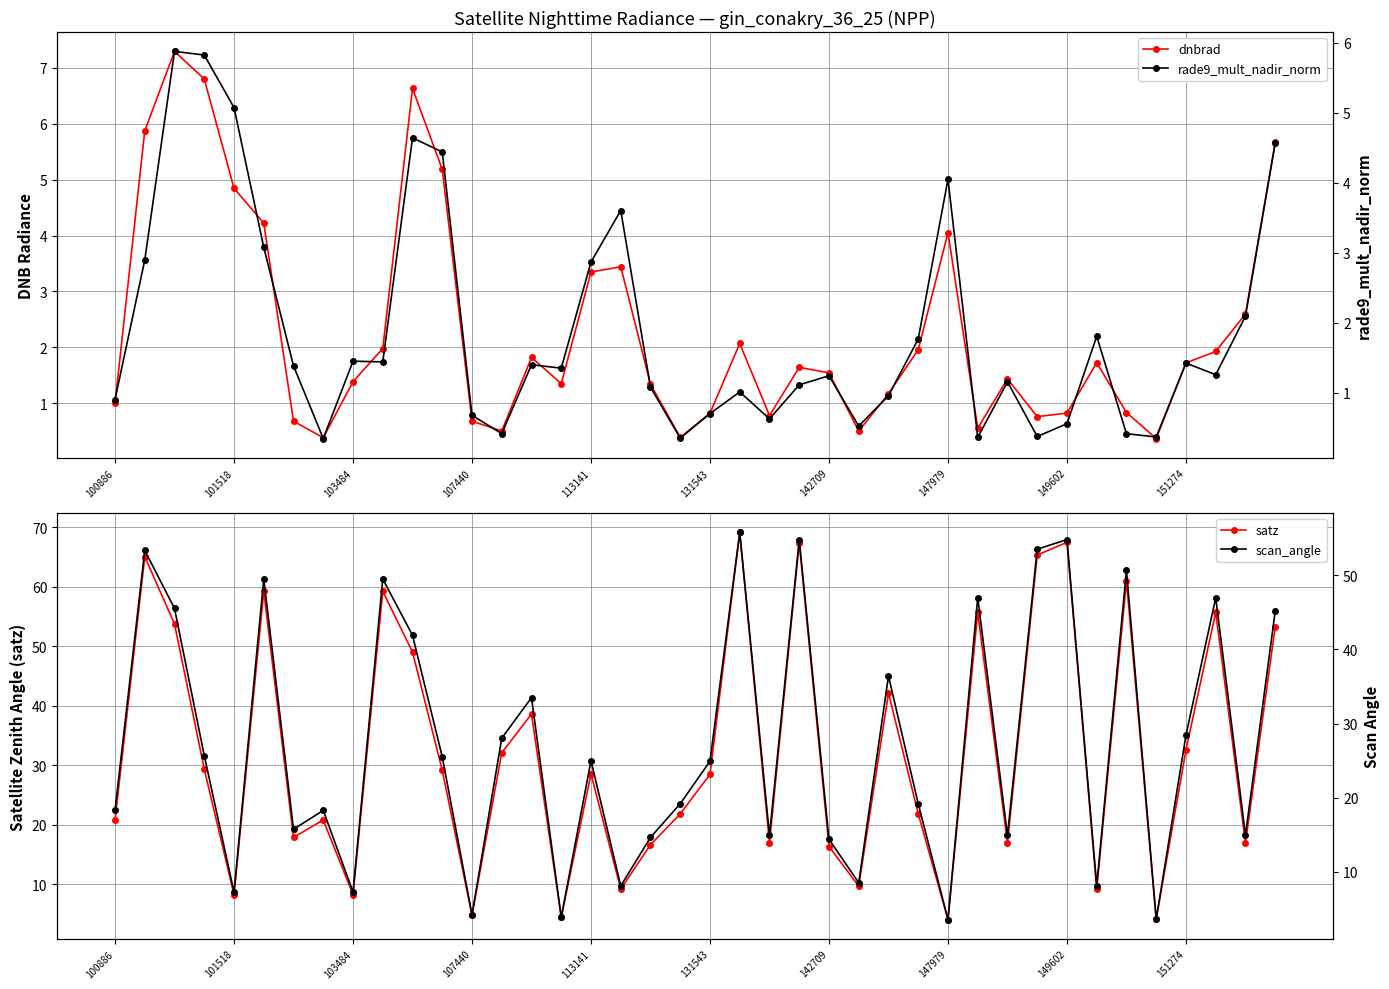

The scan_angle series shows 69.5 at 29. True or false?

False